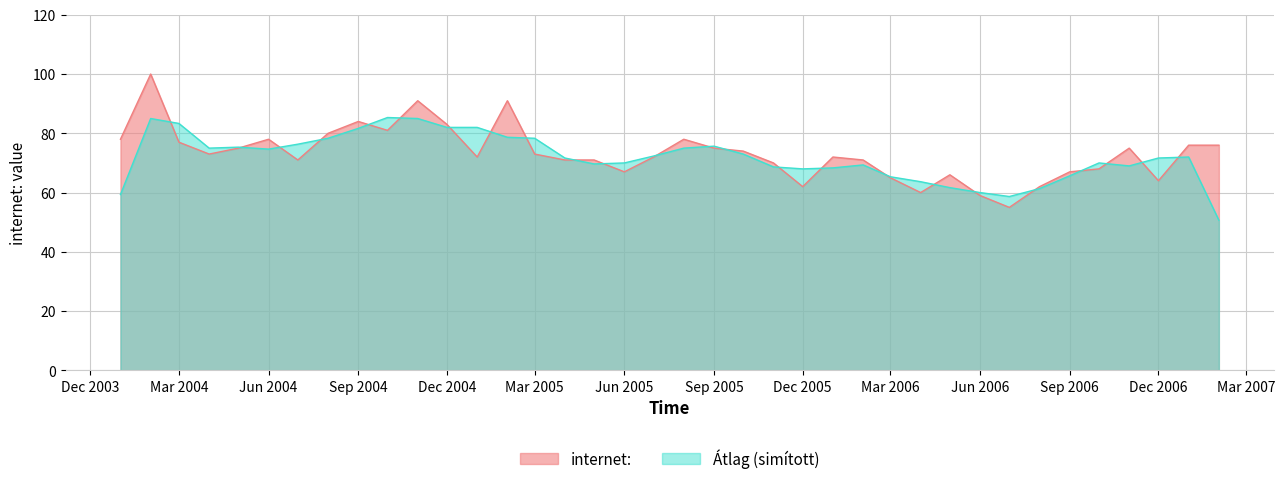

Approximately how many times larger is the value at 2004-01-01 compared to 2004-11-01?

0.9